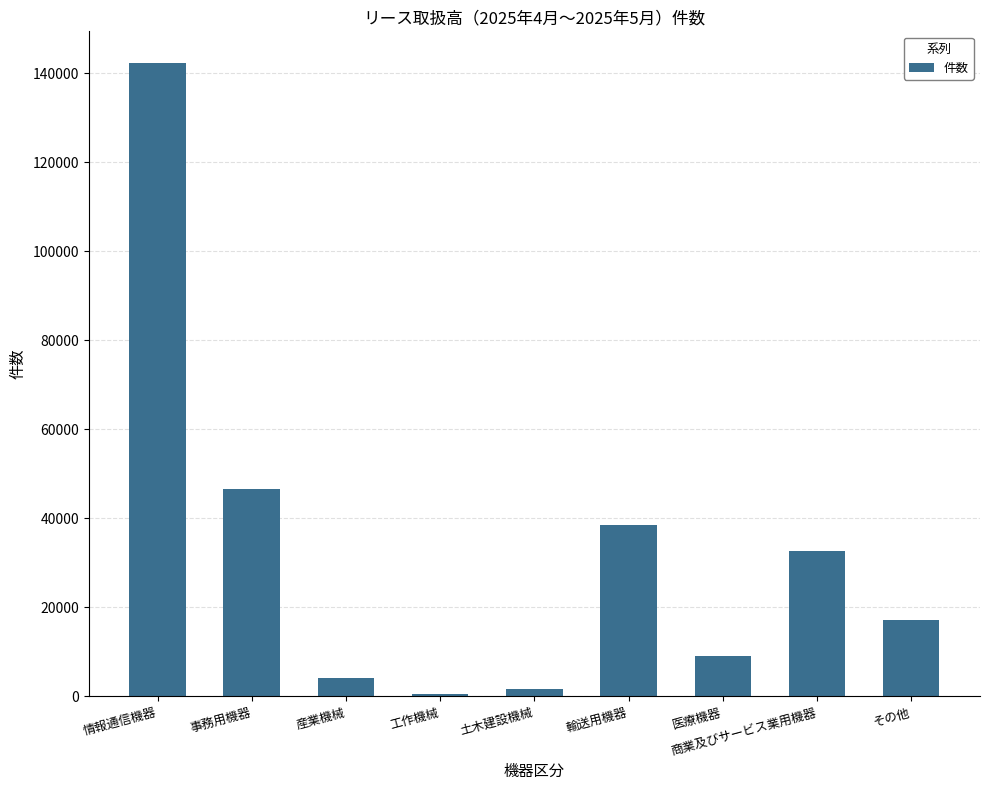

Which label corresponds to the largest value in the chart?

情報通信機器